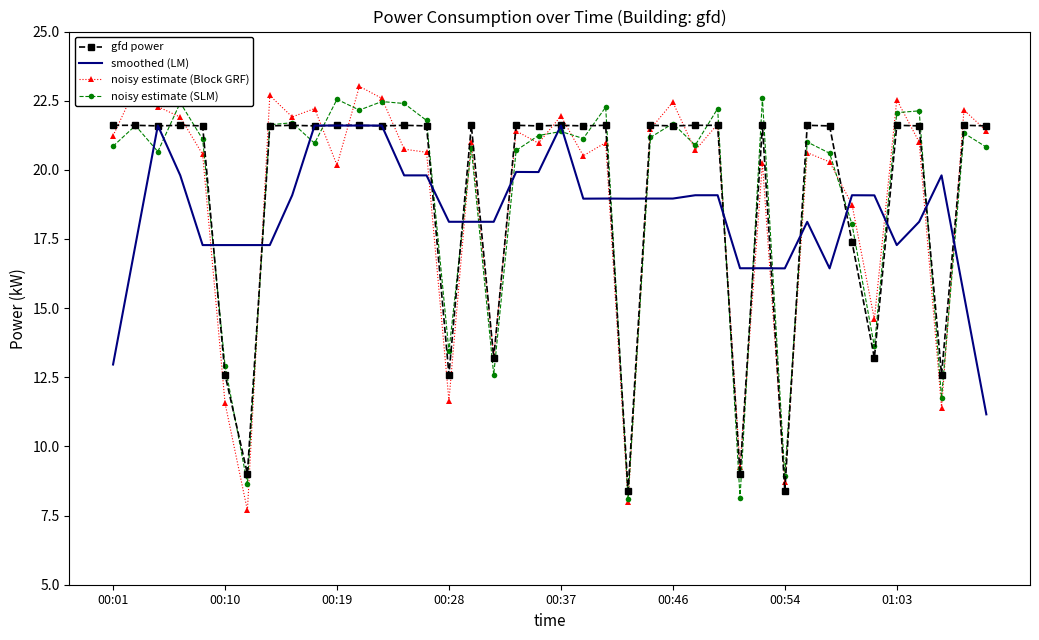

Which series has the largest range (max minus min)?

noisy estimate (Block GRF)